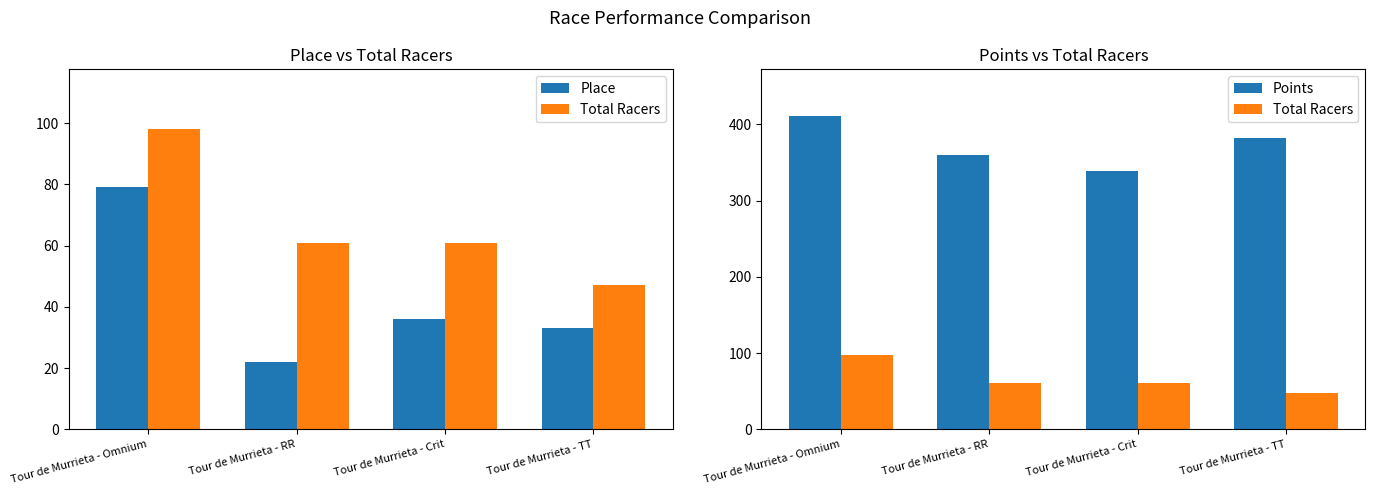

Reading left to right, list all the values displayed in this chart.

Place: Tour de Murrieta - Omnium=79.0	Tour de Murrieta - RR=22.0	Tour de Murrieta - Crit=36.0	Tour de Murrieta - TT=33.0
Total Racers: Tour de Murrieta - Omnium=98.0	Tour de Murrieta - RR=61.0	Tour de Murrieta - Crit=61.0	Tour de Murrieta - TT=47.0
Points: Tour de Murrieta - Omnium=410.7	Tour de Murrieta - RR=360.2	Tour de Murrieta - Crit=339.0	Tour de Murrieta - TT=382.1